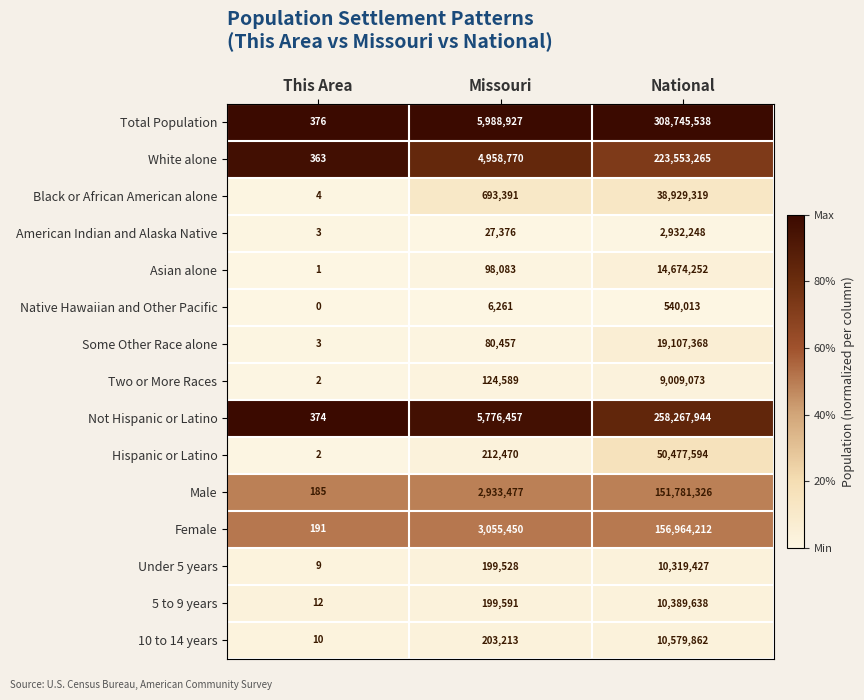

List the series in order of their peak value, highest first.

Total Population, Not Hispanic or Latino, White alone, Female, Male, Hispanic or Latino, Black or African American alone, Some Other Race alone, Asian alone, 10 to 14 years, 5 to 9 years, Under 5 years, Two or More Races, American Indian and Alaska Native, Native Hawaiian and Other Pacific